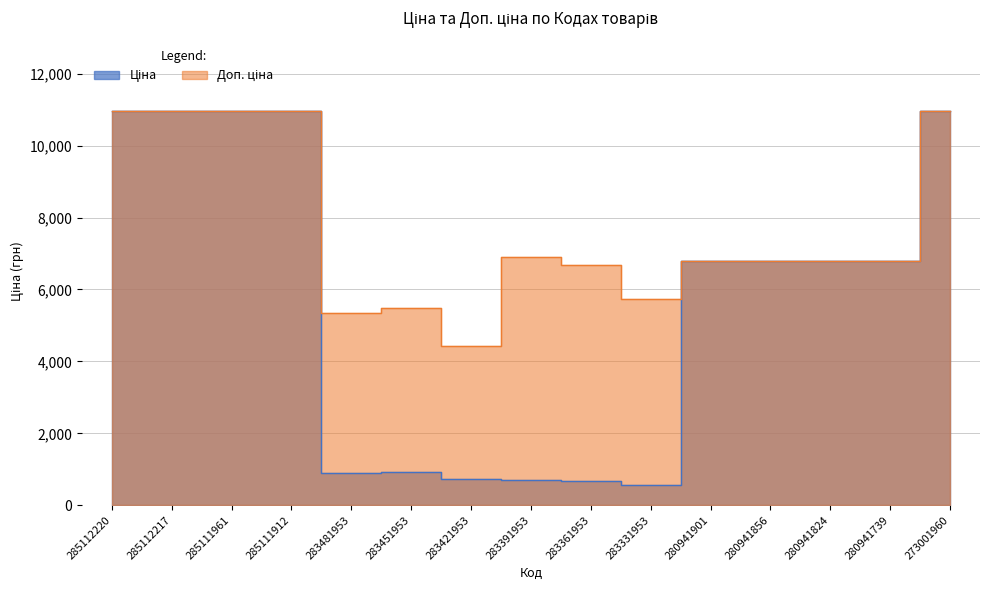

Reading left to right, extract all data points from this chart.

Ціна: 285112220=10964.4	285112217=10964.4	285111961=10964.4	285111912=10964.4	283481953=892.2	283451953=915.8	283421953=737.2	283391953=691.0	283361953=667.4	283331953=572.7	280941901=6787.1	280941856=6787.1	280941824=6787.1	280941739=6787.1	273001960=10964.4
Доп. ціна: 285112220=10964.4	285112217=10964.4	285111961=10964.4	285111912=10964.4	283481953=5353.1	283451953=5495.0	283421953=4423.0	283391953=6910.3	283361953=6673.6	283331953=5727.0	280941901=6787.1	280941856=6787.1	280941824=6787.1	280941739=6787.1	273001960=10964.4